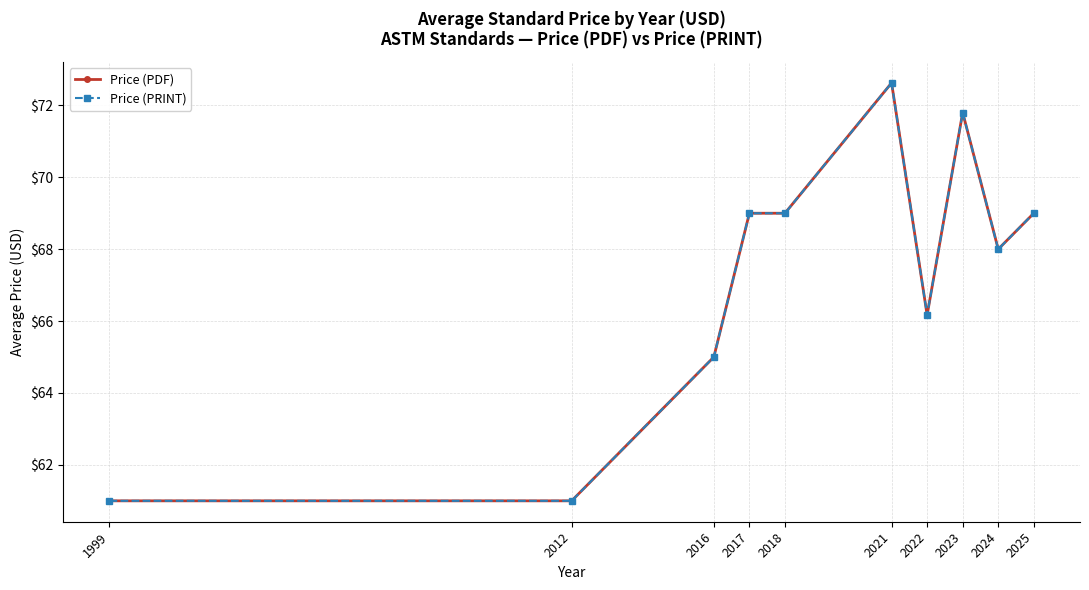

Is this an area chart (filled region under the line)?

No